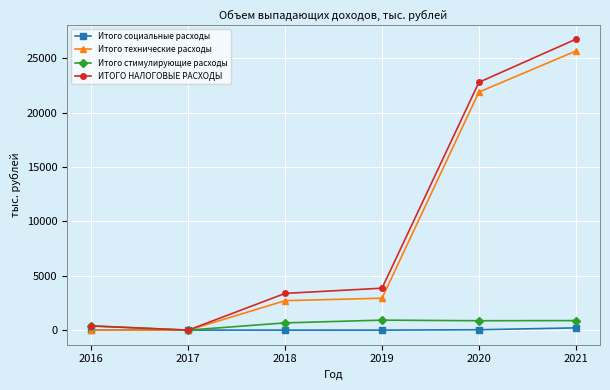

Where is Итого технические расходы nearest to the value 12831?

2020